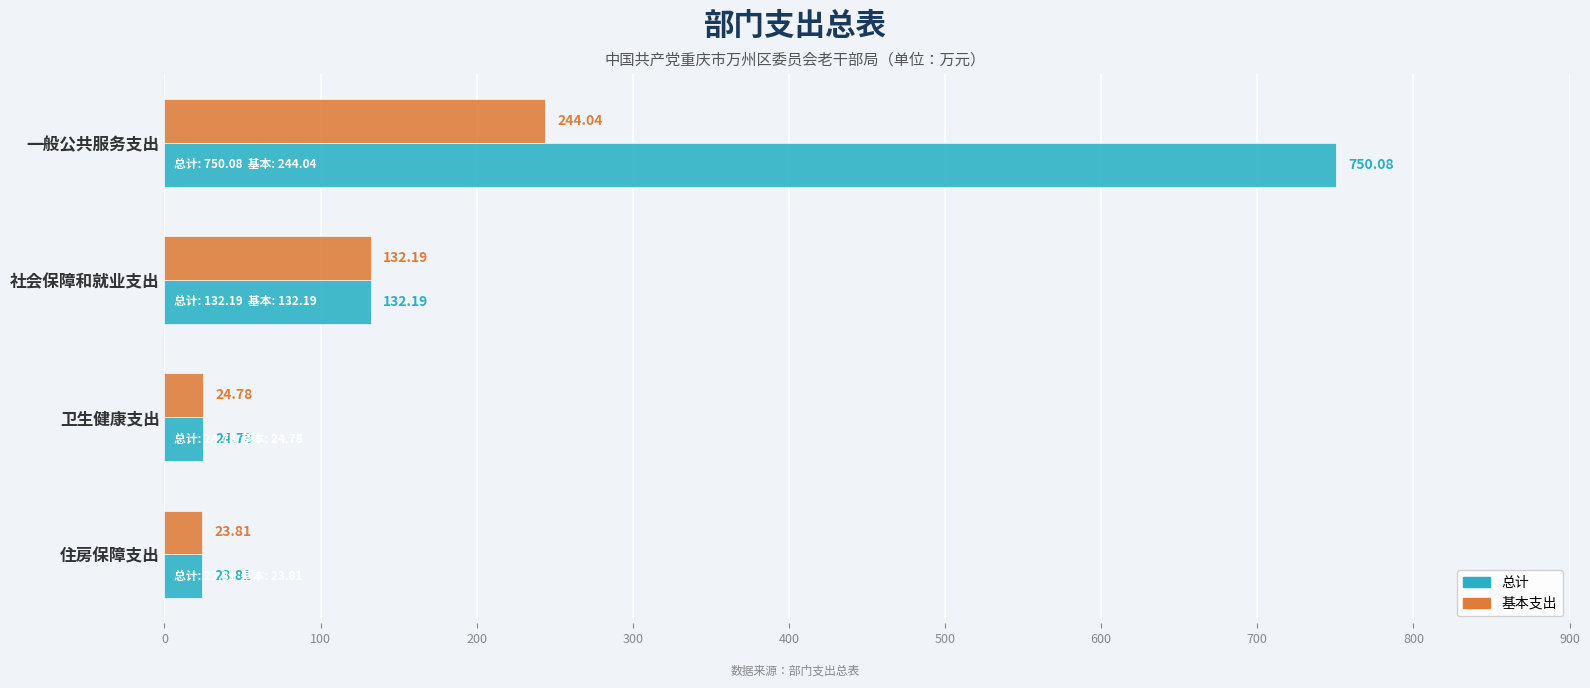

Which series changed the most between 一般公共服务支出 and 卫生健康支出?

总计